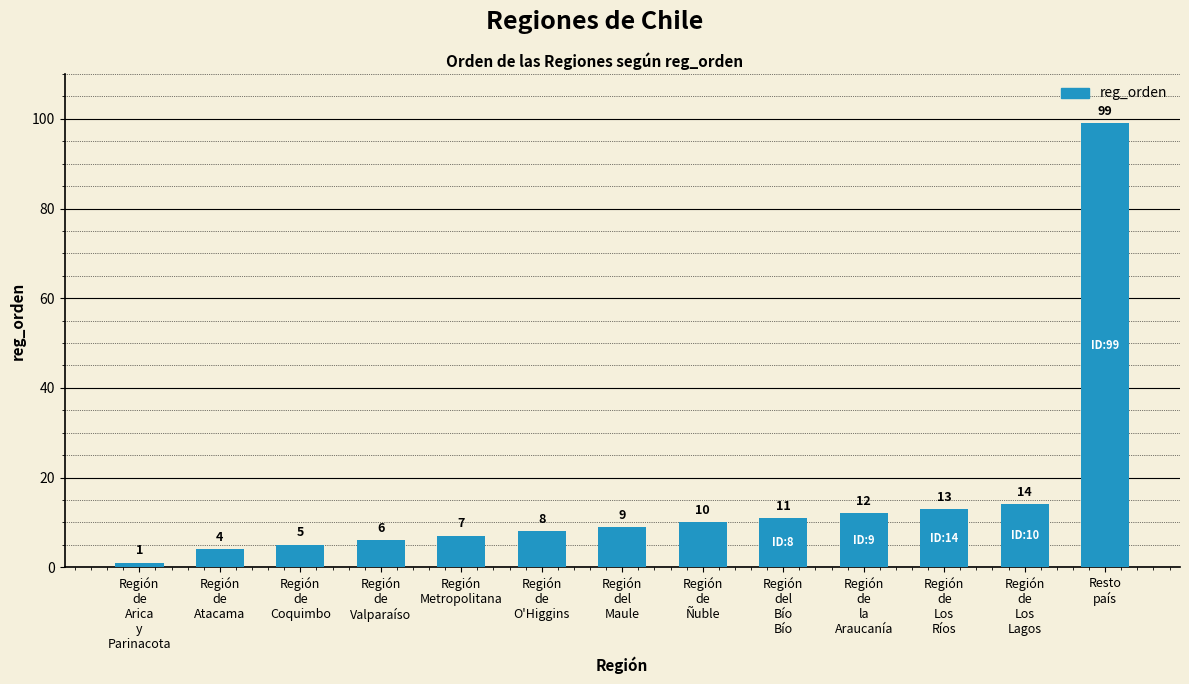

Are the bars grouped side by side (vs. stacked)?

No